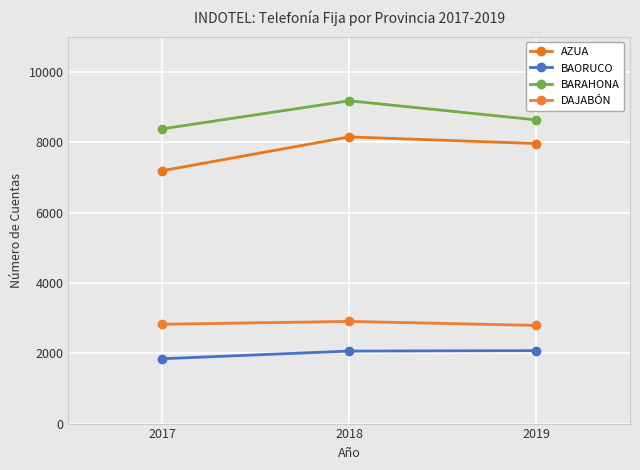

How many lines are shown in the chart?

4